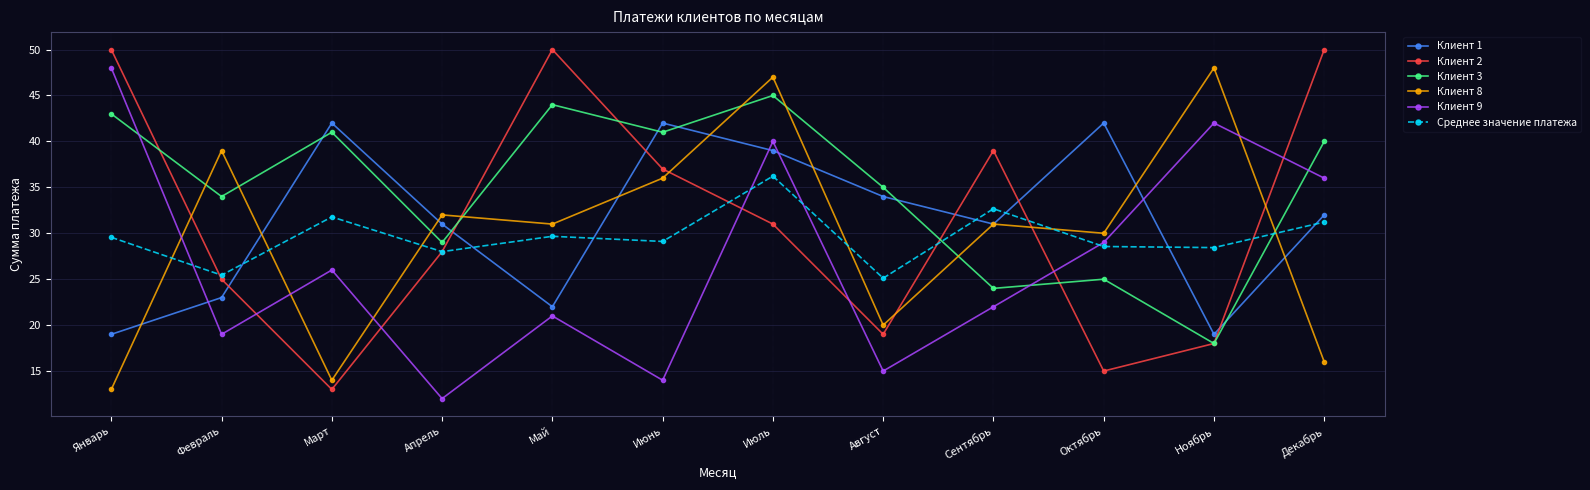

True or false: Клиент 3 has more than 2 points higher than both neighbors.

True